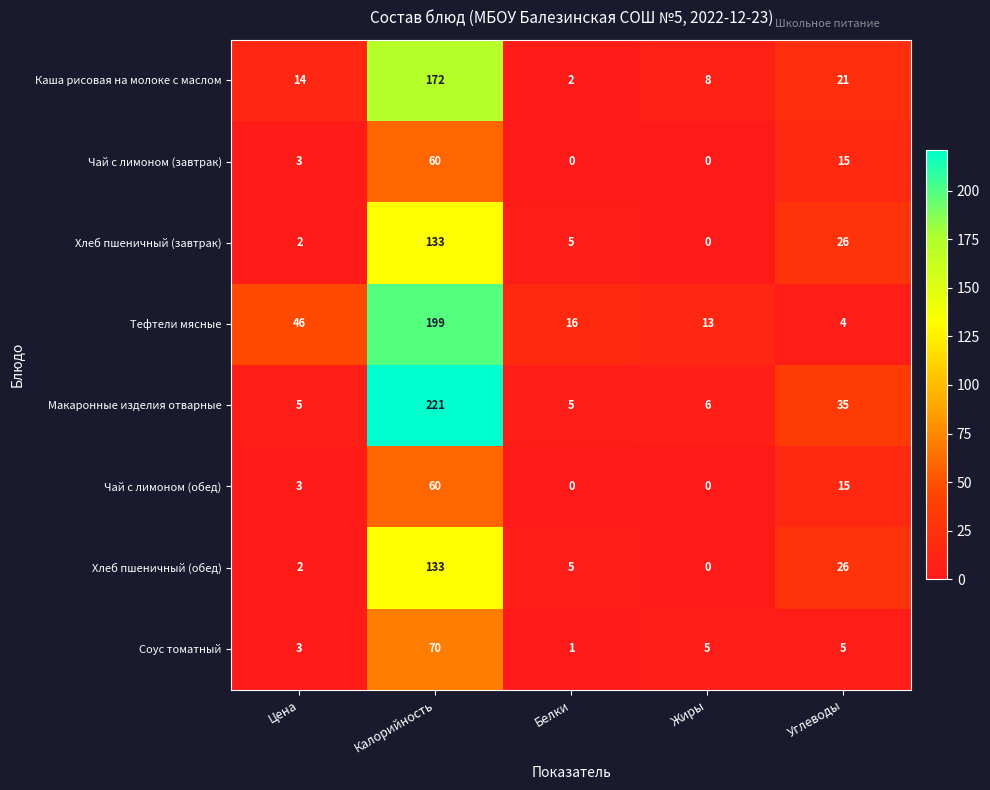

Between Белки and Жиры, which series saw the biggest shift?

Каша рисовая на молоке с маслом